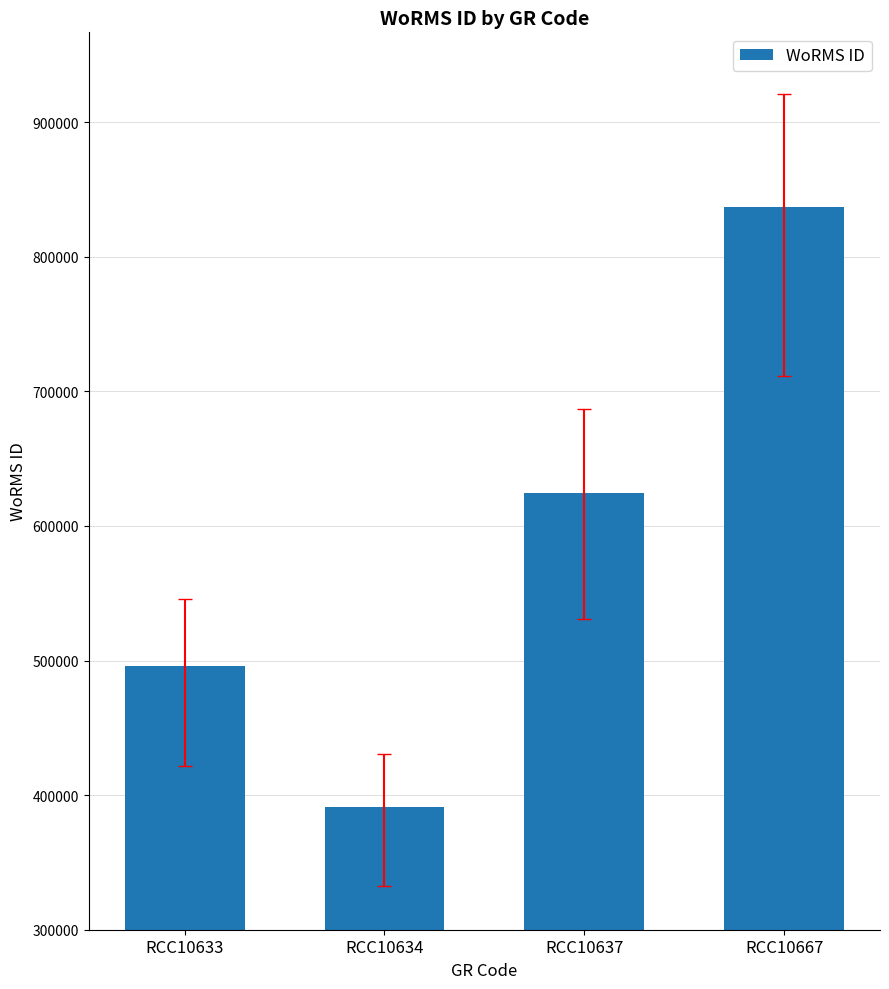

What is the average value?

587225